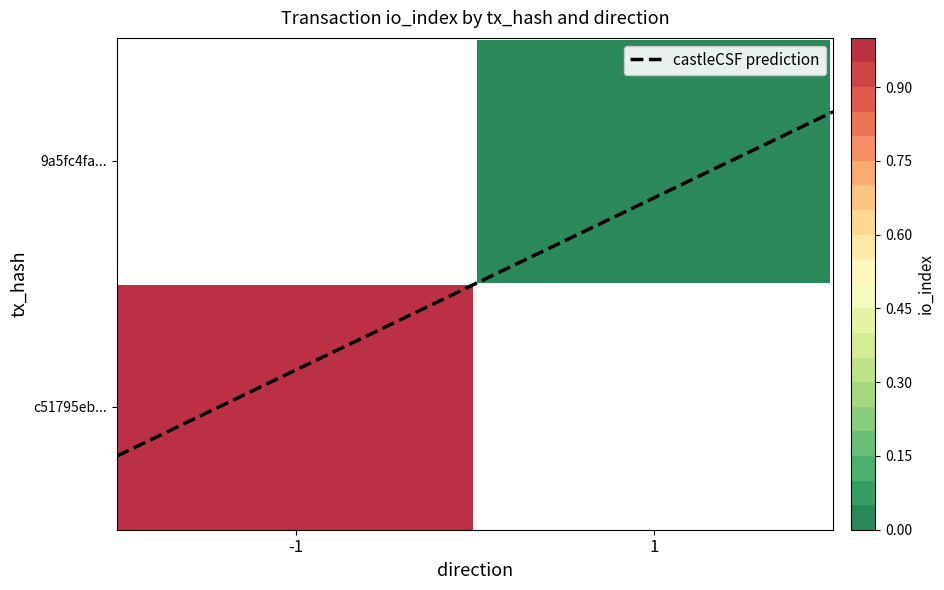

What is the sum of the 9a5fc4fa8158699a75e9c6c4a87a91cc4976246 values at direction and io_index?

1